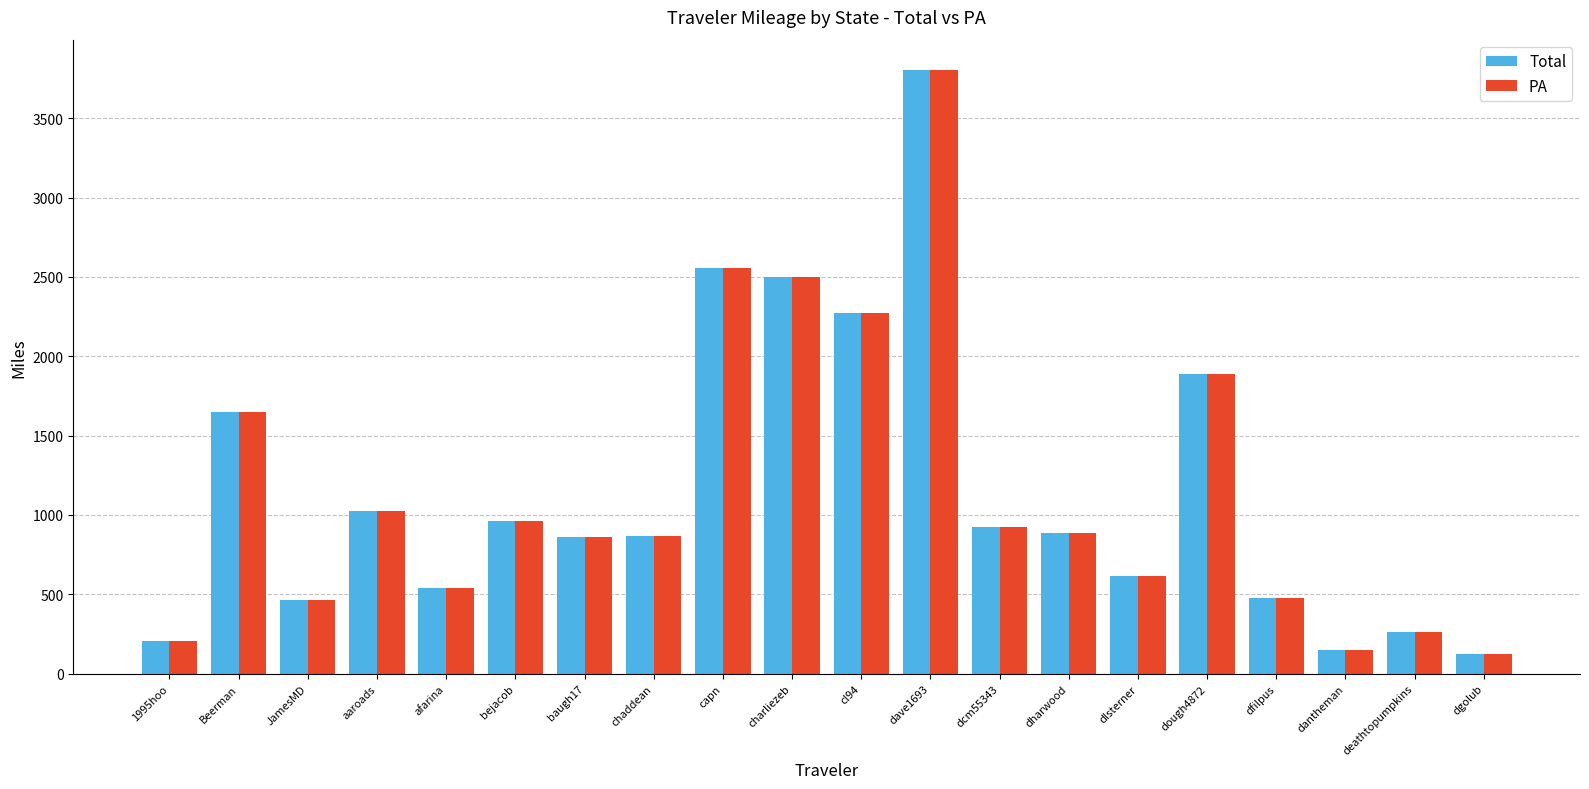

What is the total value across all series at bejacob?

1923.0